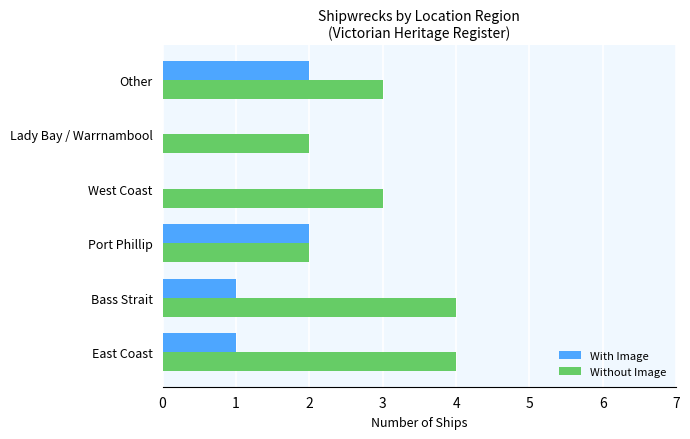

What is the total value across all series at West Coast?

3